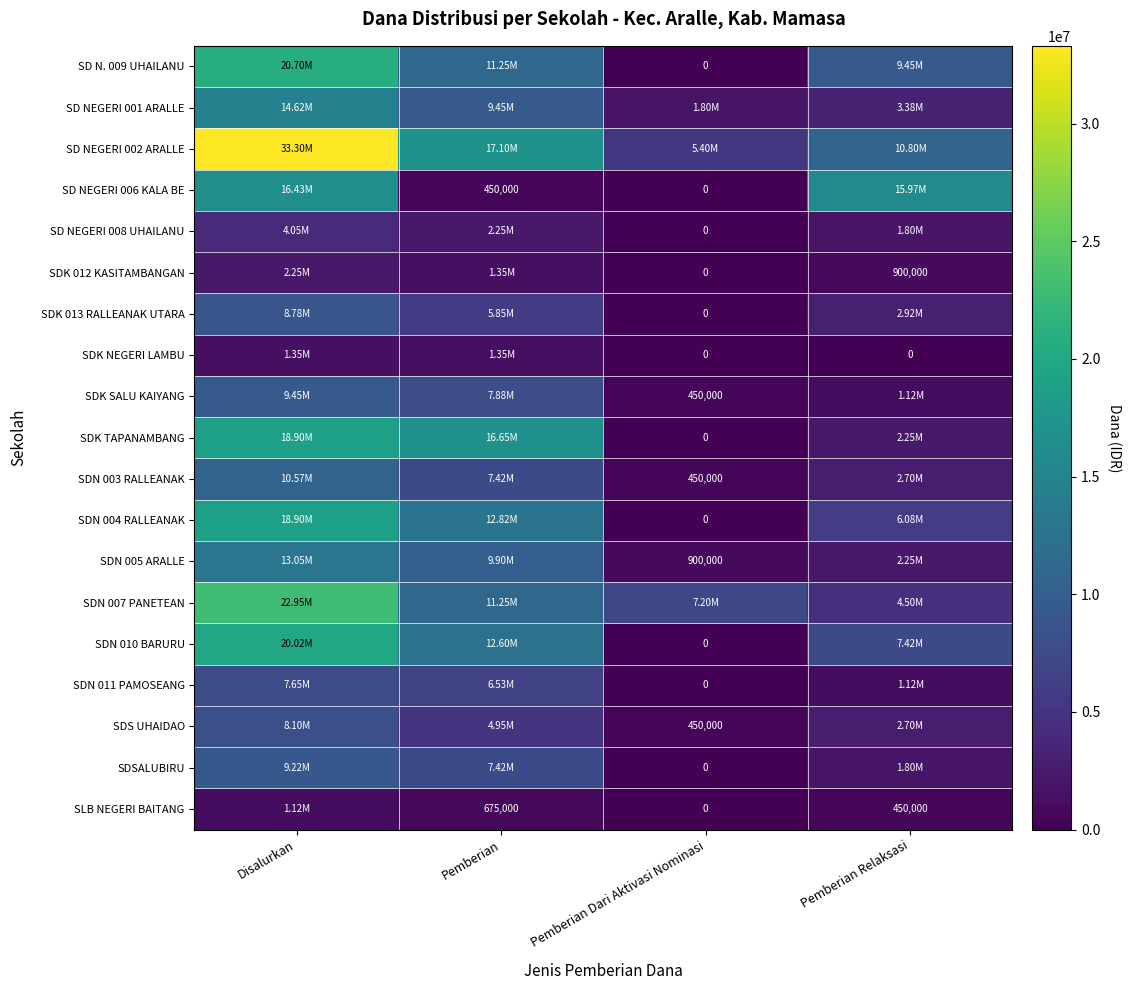

What is the difference between the maximum and minimum values in the SDK 012 KASITAMBANGAN series?

2250000